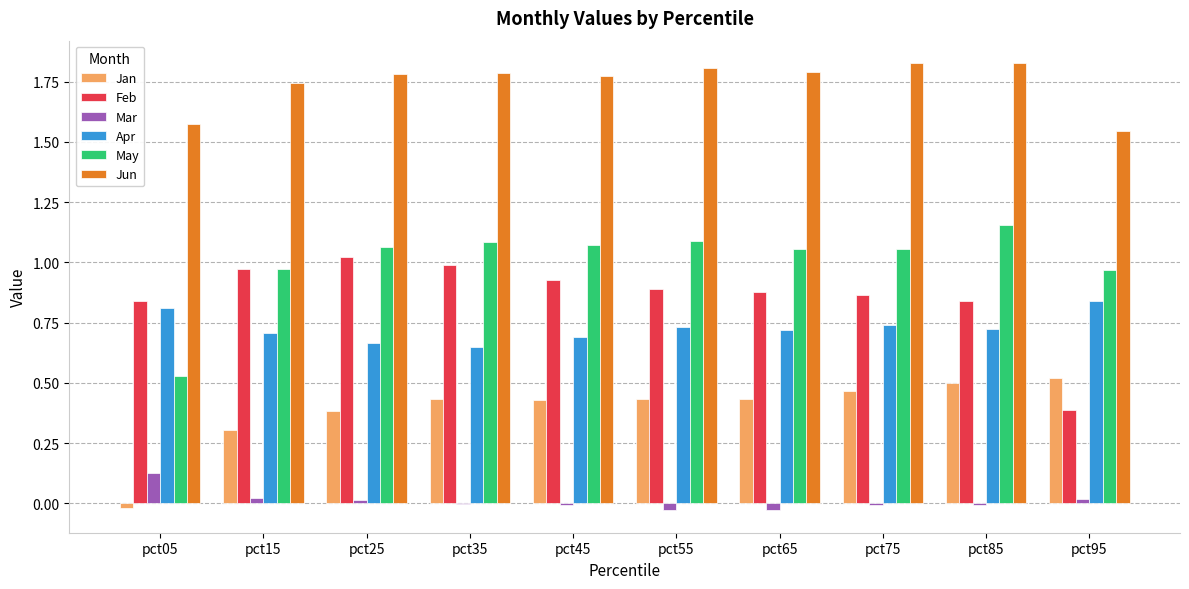

How many Apr values are between 0 and 1?

10